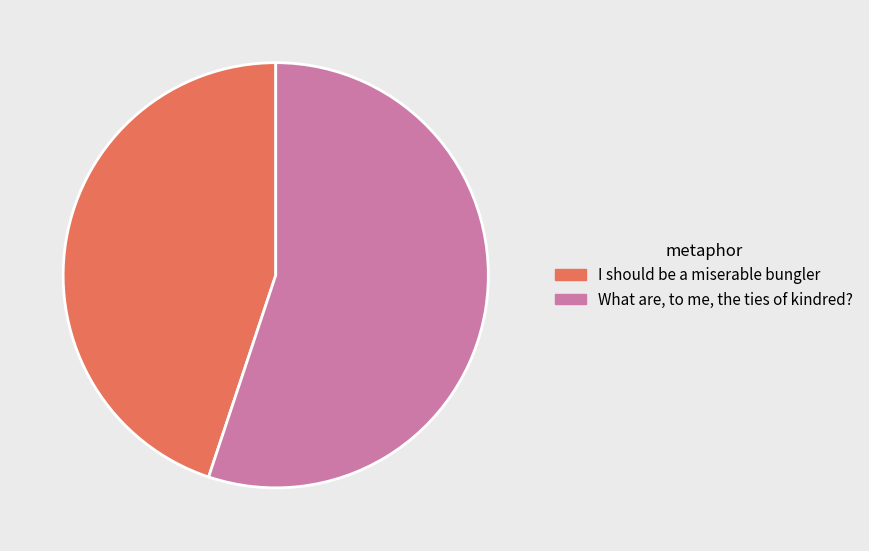

True or false: I should be a miserable bungler accounts for 53% of the total.

False